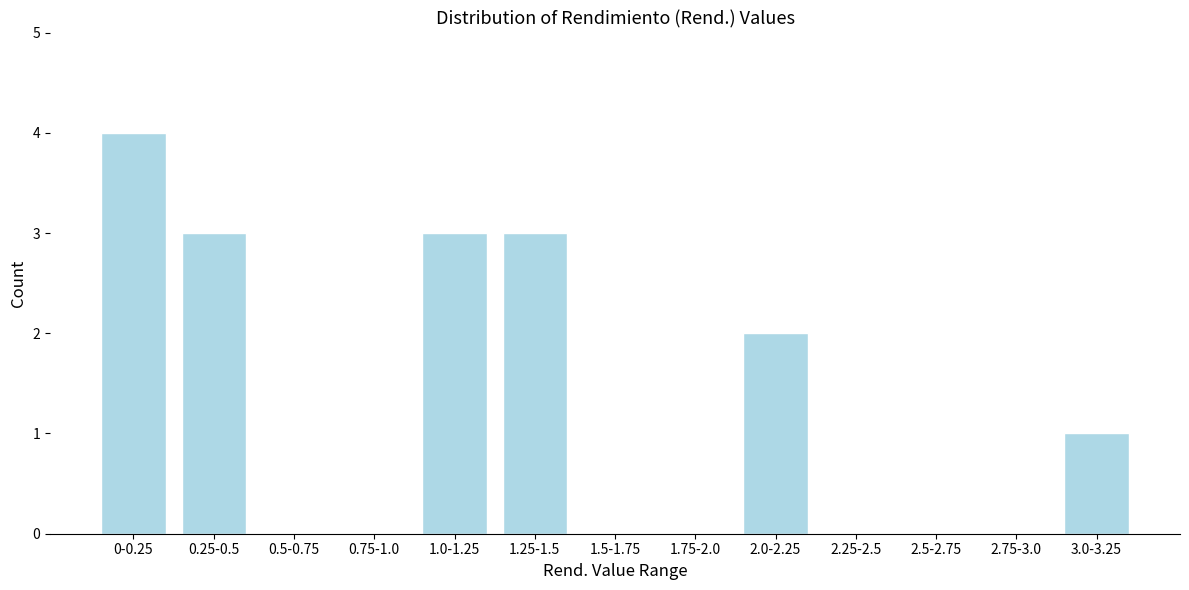

Reading left to right, extract all data points from this chart.

0-0.25=4	0.25-0.5=3	0.5-0.75=0	0.75-1.0=0	1.0-1.25=3	1.25-1.5=3	1.5-1.75=0	1.75-2.0=0	2.0-2.25=2	2.25-2.5=0	2.5-2.75=0	2.75-3.0=0	3.0-3.25=1